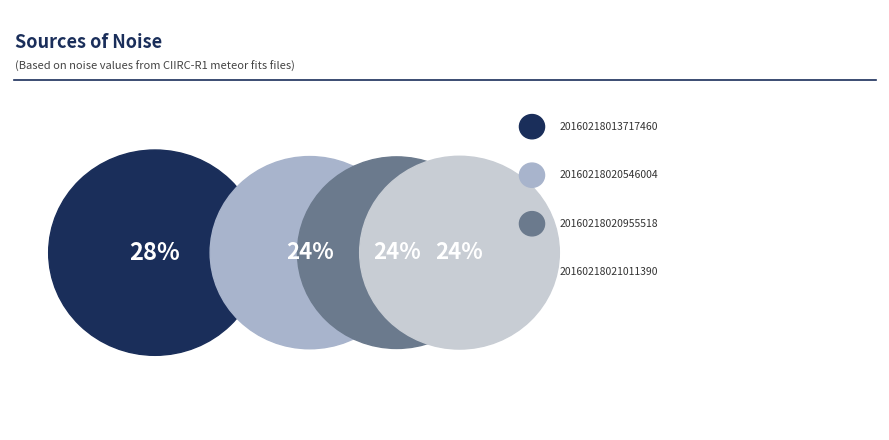

To the nearest percent, what portion does 20160218020955518_CIIRC-R1 represent?

24%